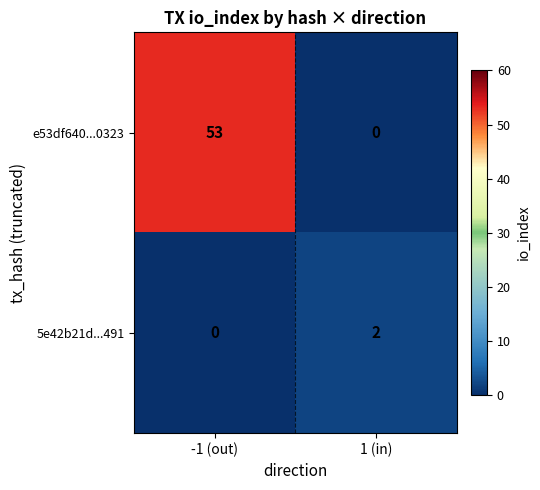

Reading left to right, extract all data points from this chart.

e53df640...0323: 53	0
5e42b21d...491: 0	2